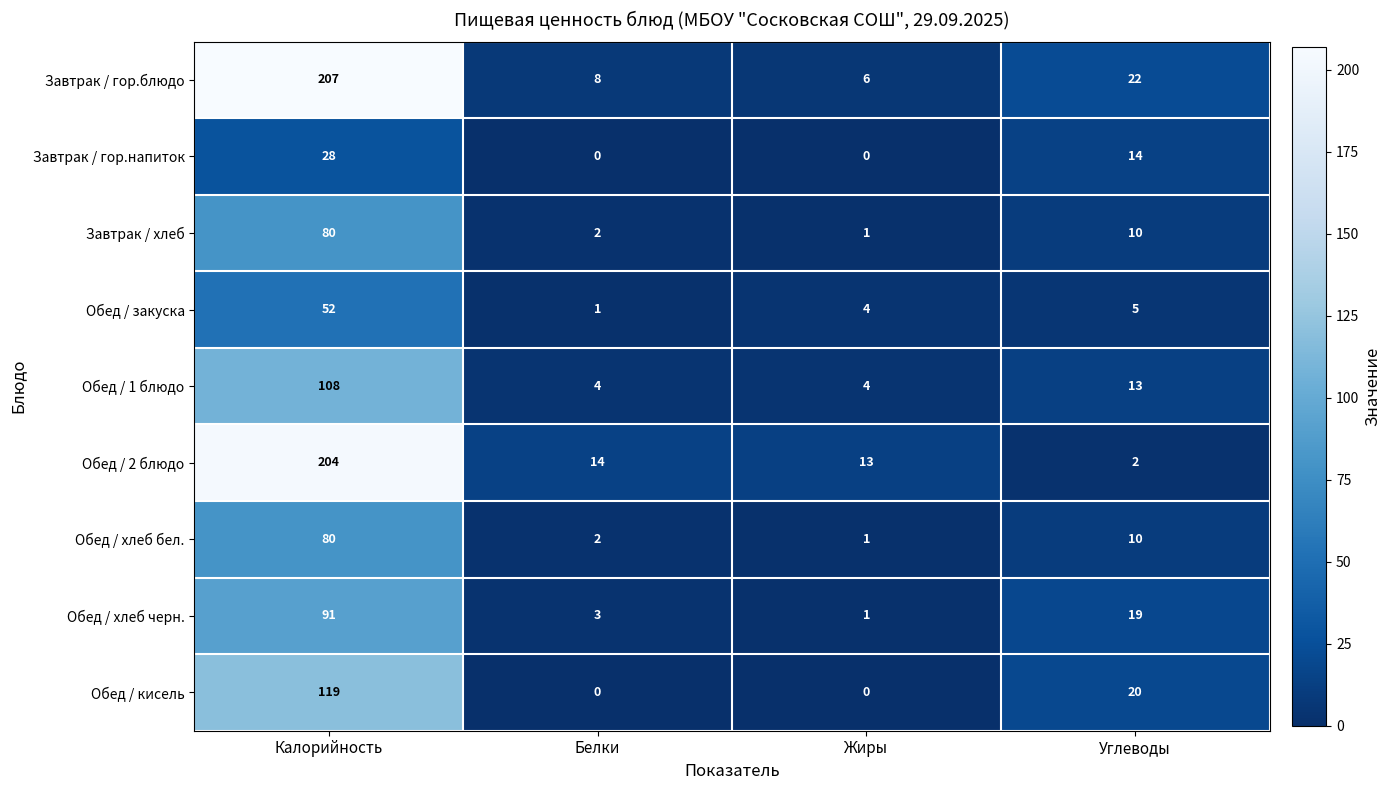

Which series has the largest range (max minus min)?

Обед / 2 блюдо